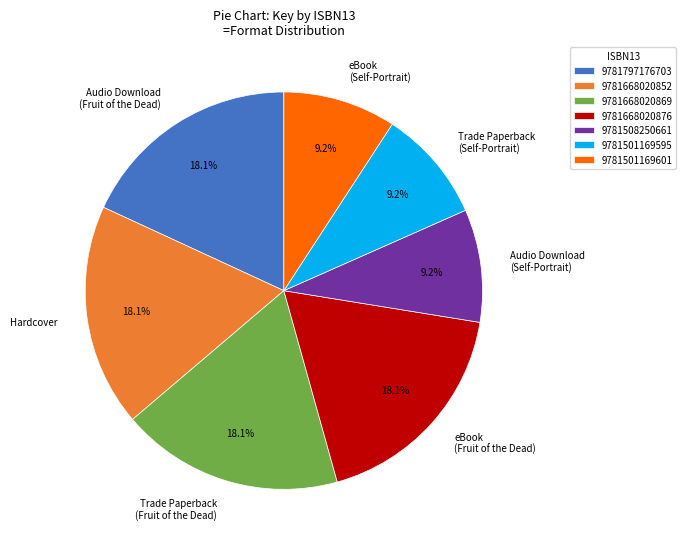

To the nearest percent, what portion does 9781668020869 represent?

18%